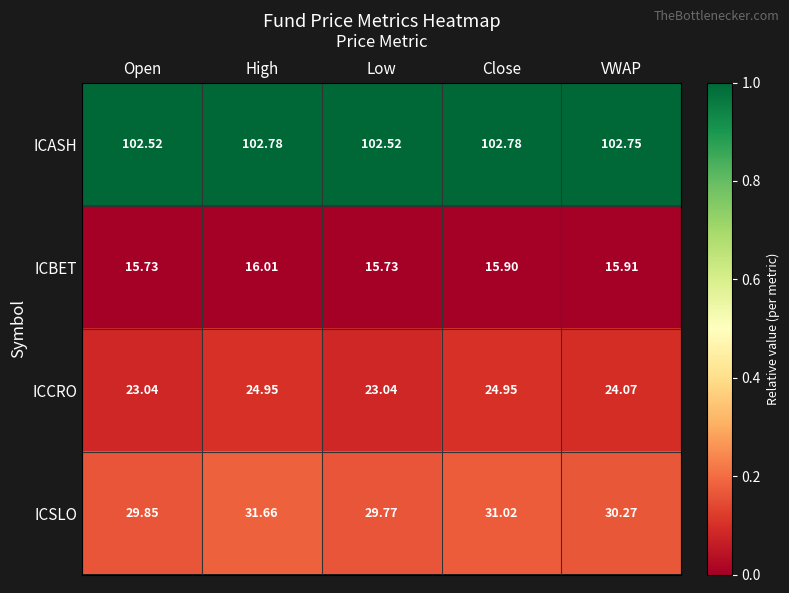

How many categories are shown in the chart?

5